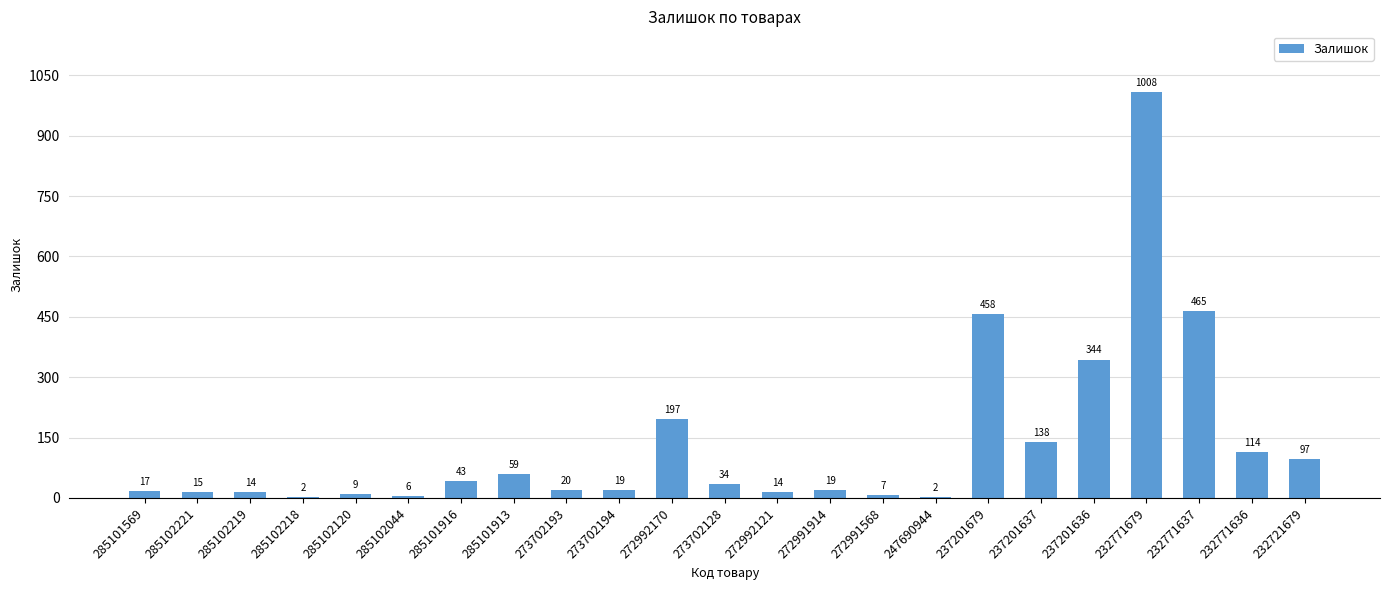

Reading left to right, list all the values displayed in this chart.

17	15	14	2	9	6	43	59	20	19	197	34	14	19	7	2	458	138	344	1008	465	114	97